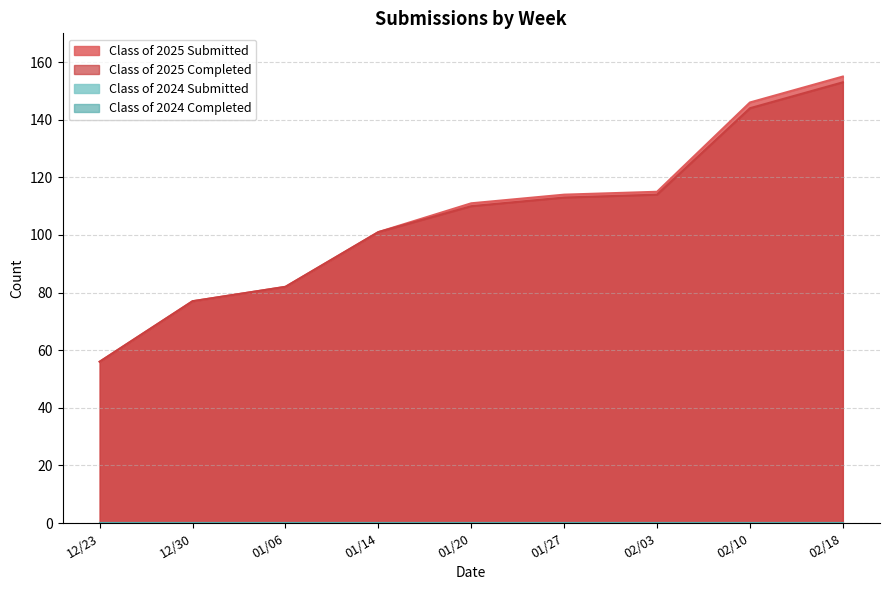

How many lines are shown in the chart?

4